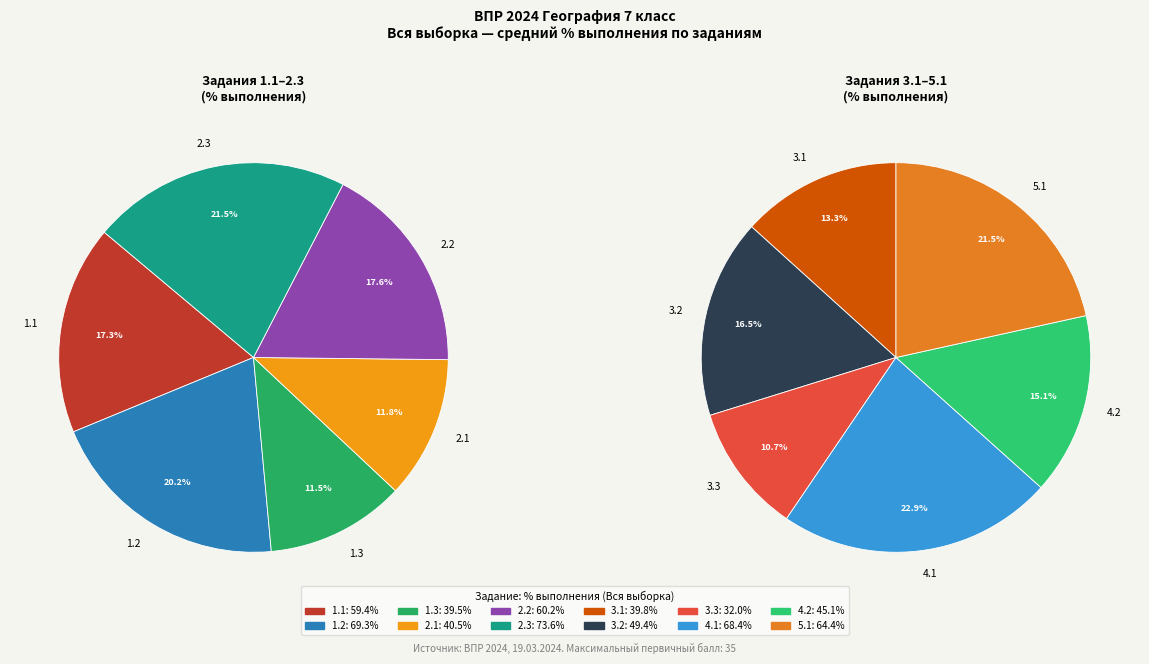

Does 4.2 account for over 50% of the chart?

No